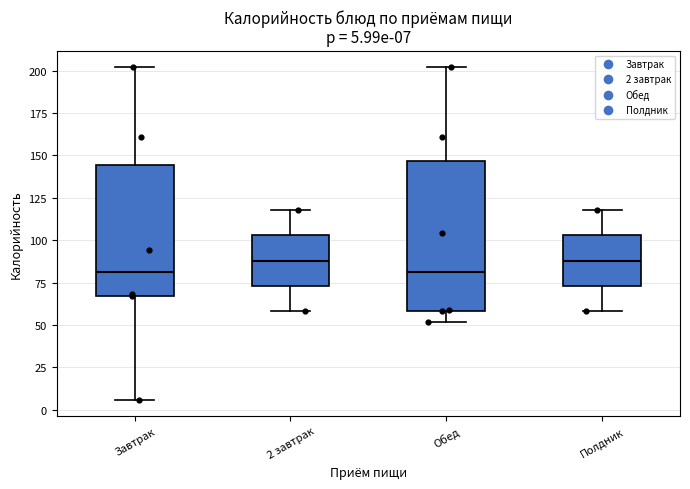

Which box is the tallest, from its lower edge to its upper edge?

Обед